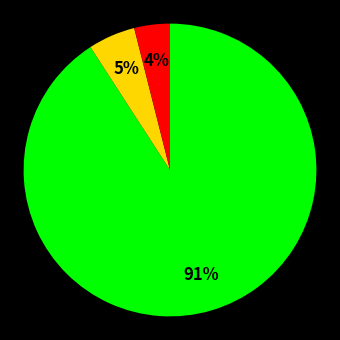

How many segments does this pie chart have?

3